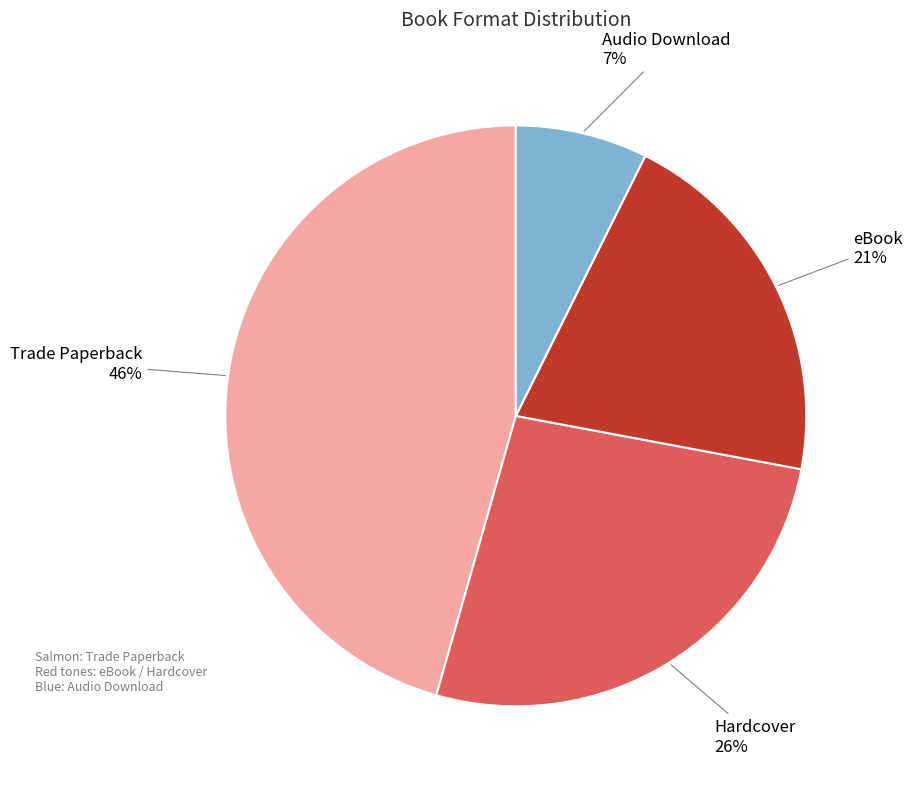

To the nearest percent, what is the combined percentage of eBook and Hardcover?

47%